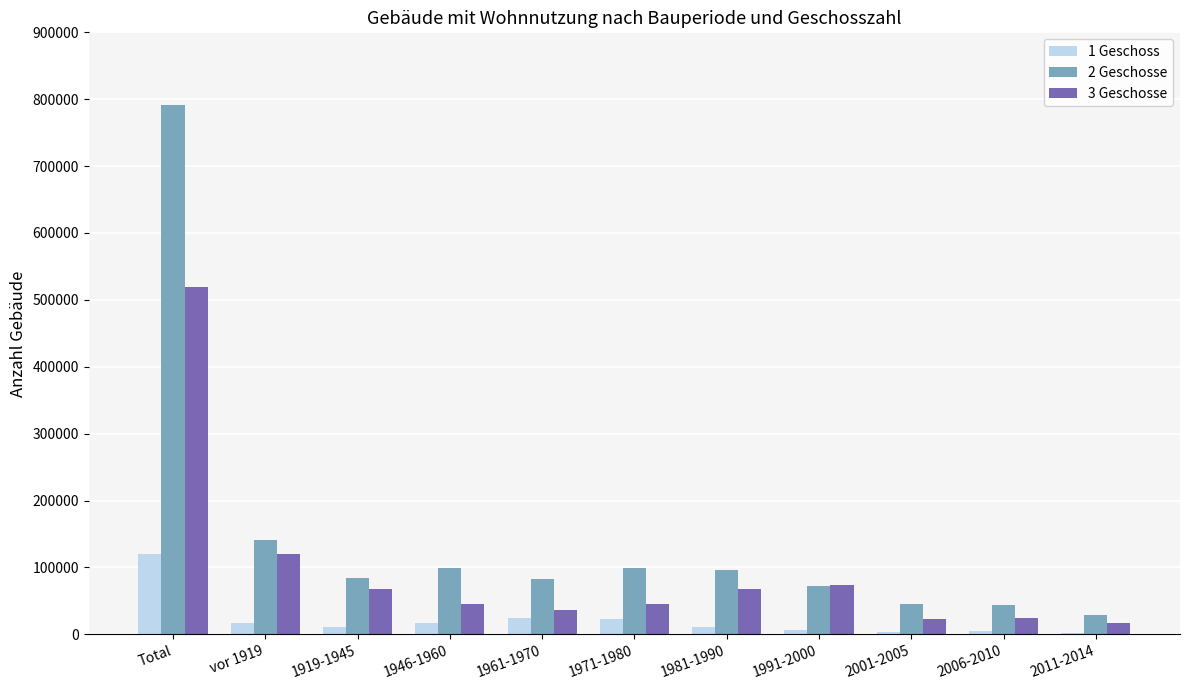

True or false: 2 Geschosse has a value of 34505 at 1919-1945.

False